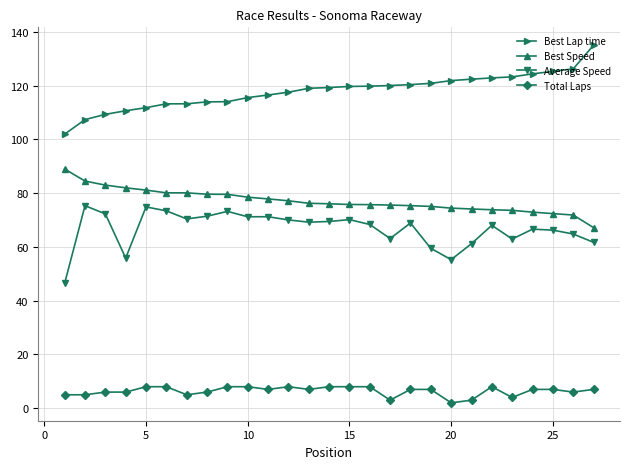

List the series in order of their peak value, lowest first.

Total Laps, Average Speed, Best Speed, Best Lap time